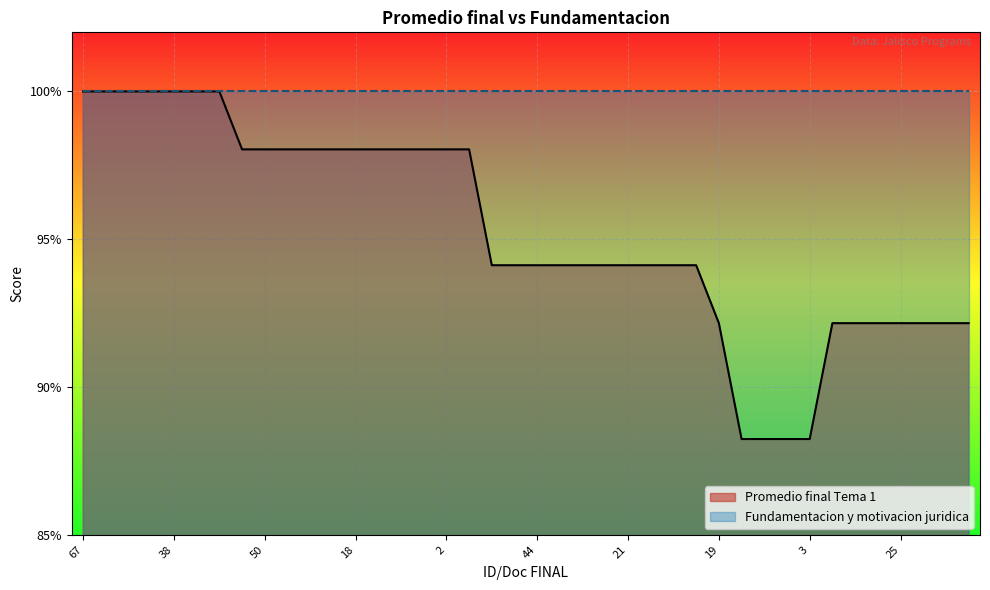

What is the ratio of the value at 21 to the value at 23?

1.1